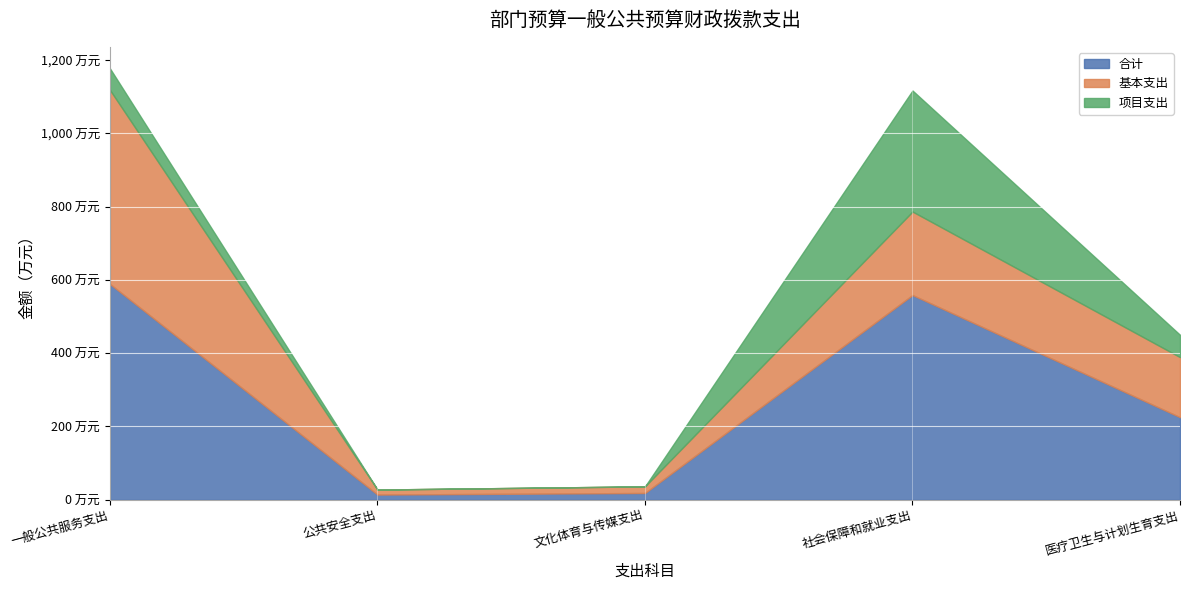

Reading left to right, transcribe all the data shown in this chart.

合计: 一般公共服务支出=588.9	公共安全支出=13.7	文化体育与传媒支出=18.0	社会保障和就业支出=558.7	医疗卫生与计划生育支出=225.1
基本支出: 一般公共服务支出=530.0	公共安全支出=13.7	文化体育与传媒支出=18.0	社会保障和就业支出=228.1	医疗卫生与计划生育支出=164.1
项目支出: 一般公共服务支出=58.9	公共安全支出=0.0	文化体育与传媒支出=0.0	社会保障和就业支出=330.6	医疗卫生与计划生育支出=60.9